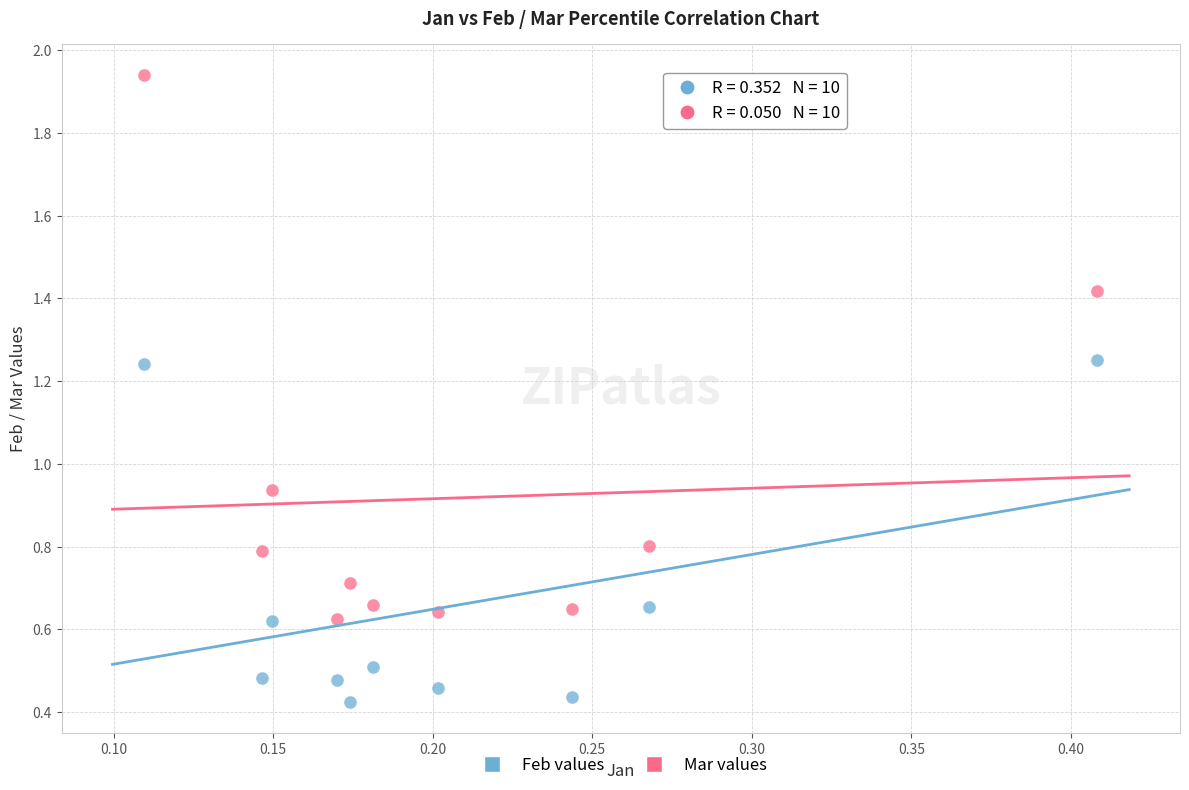

Which series contains the highest Y value?

Mar values